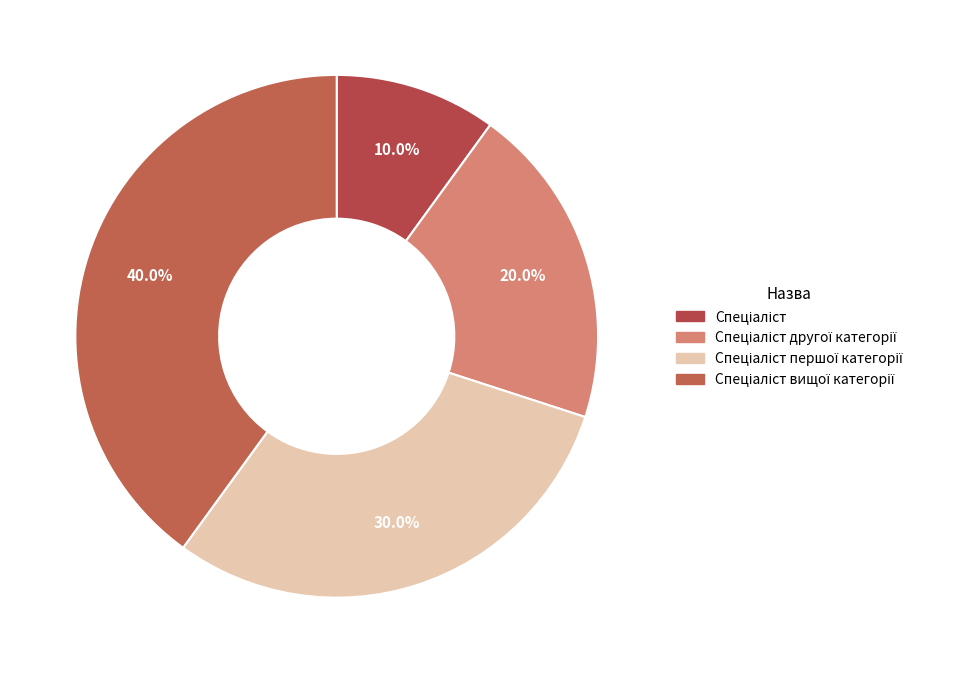

How many segments does this pie chart have?

4